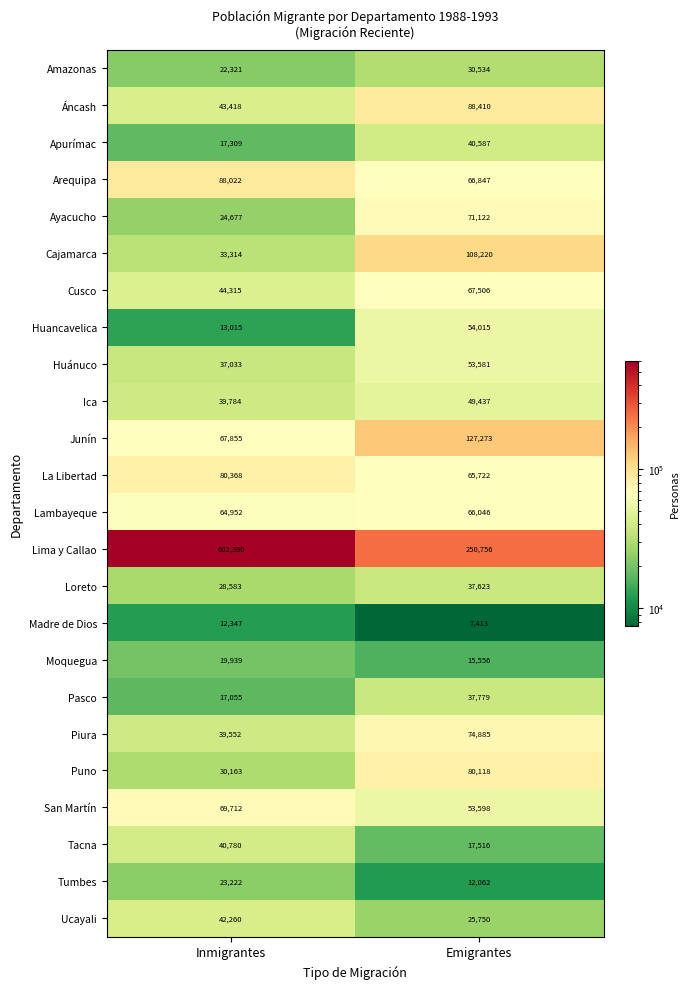

What is the sum of the Piura values at Emigrantes and Inmigrantes?

114437